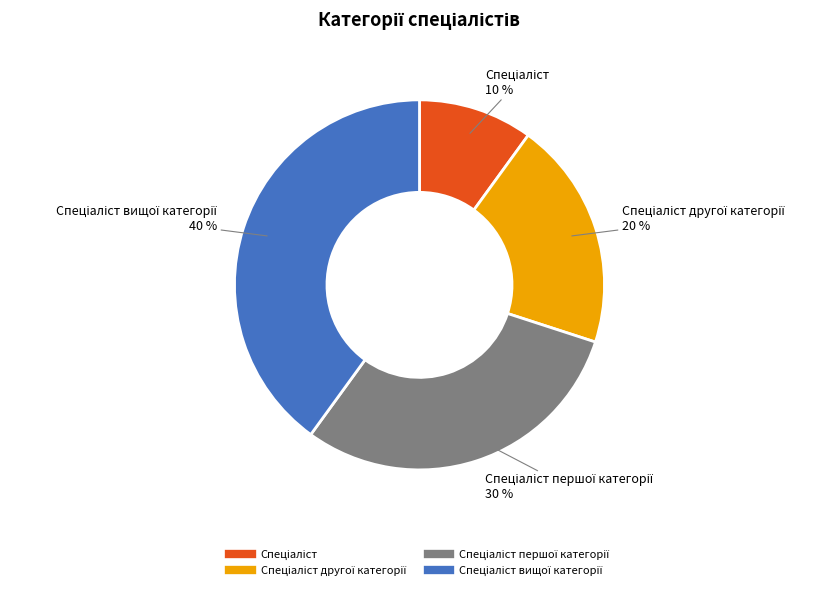

Is there a majority slice in this chart?

No